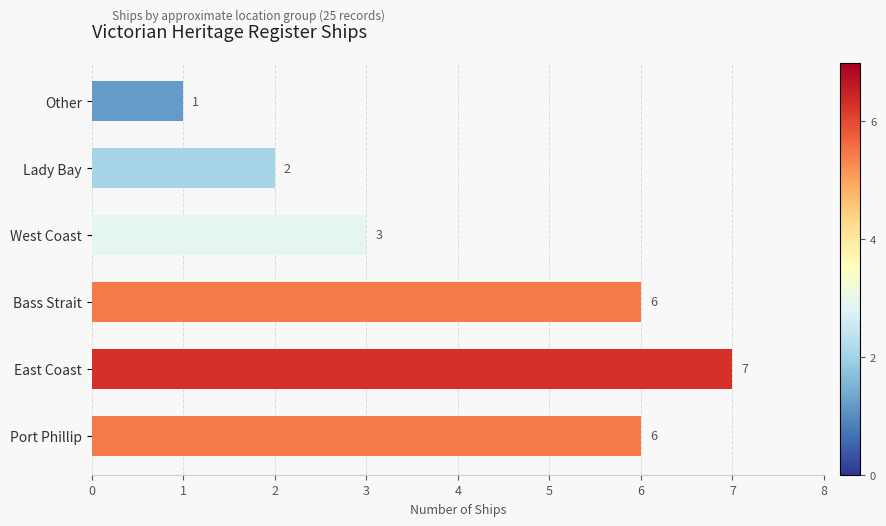

Approximately how many times larger is the value at Port Phillip compared to Bass Strait?

1.0